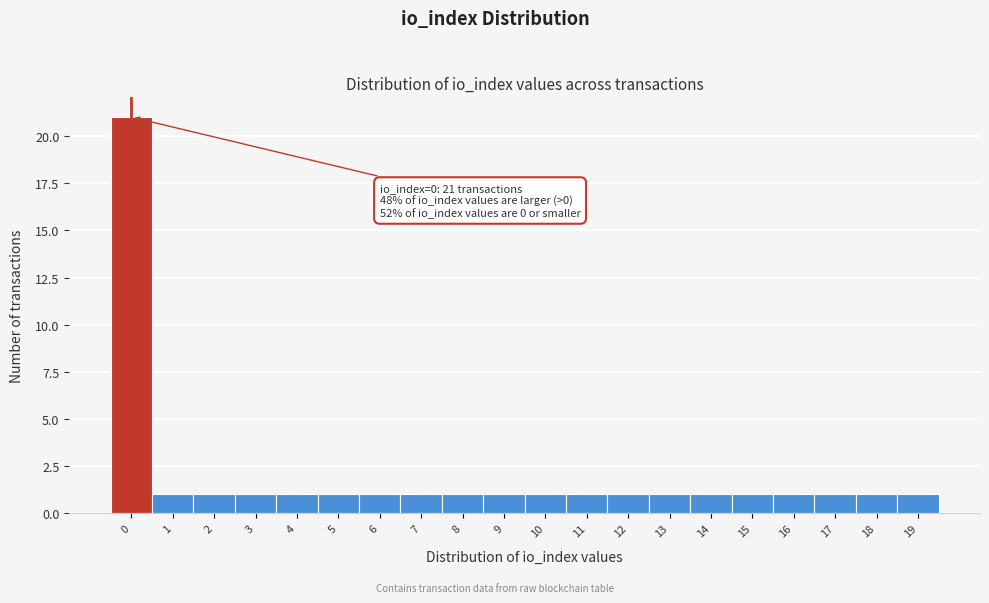

Which range on the x-axis has the tallest bar?

-0.5 to 0.5